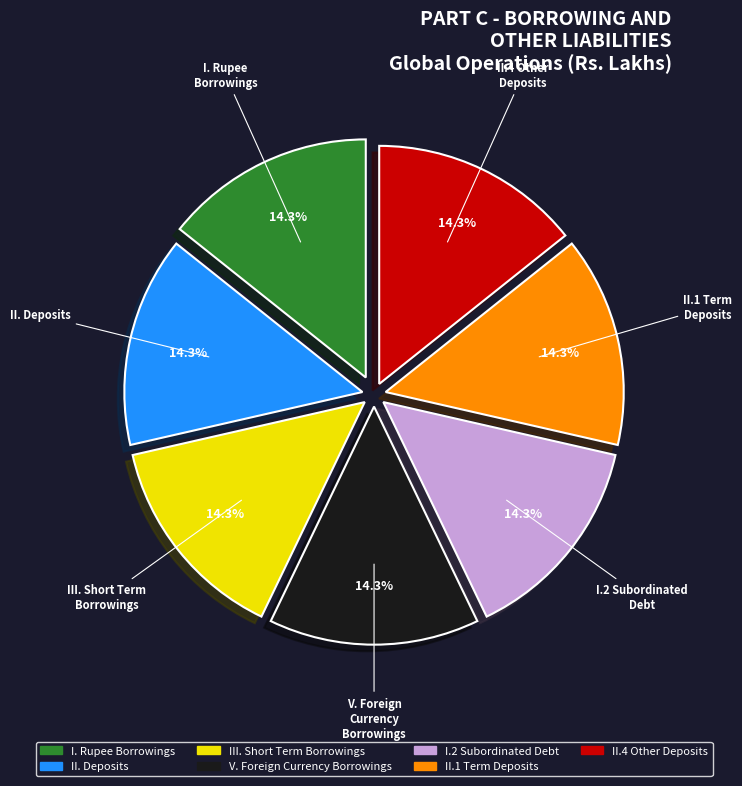

How much of the chart is everything except I. Rupee Borrowings?

85.7%